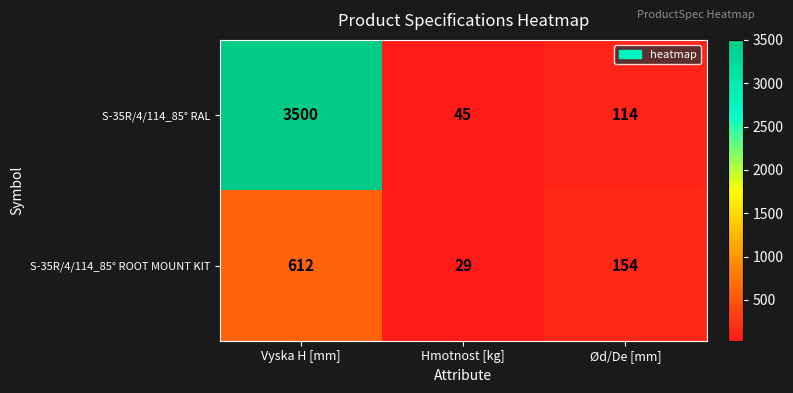

Reading left to right, list all the values displayed in this chart.

S-35R/4/114_85° RAL: Vyska H [mm]=3500	Hmotnost [kg]=45	Ød/De [mm]=114
S-35R/4/114_85° ROOT MOUNT KIT: Vyska H [mm]=612	Hmotnost [kg]=29	Ød/De [mm]=154